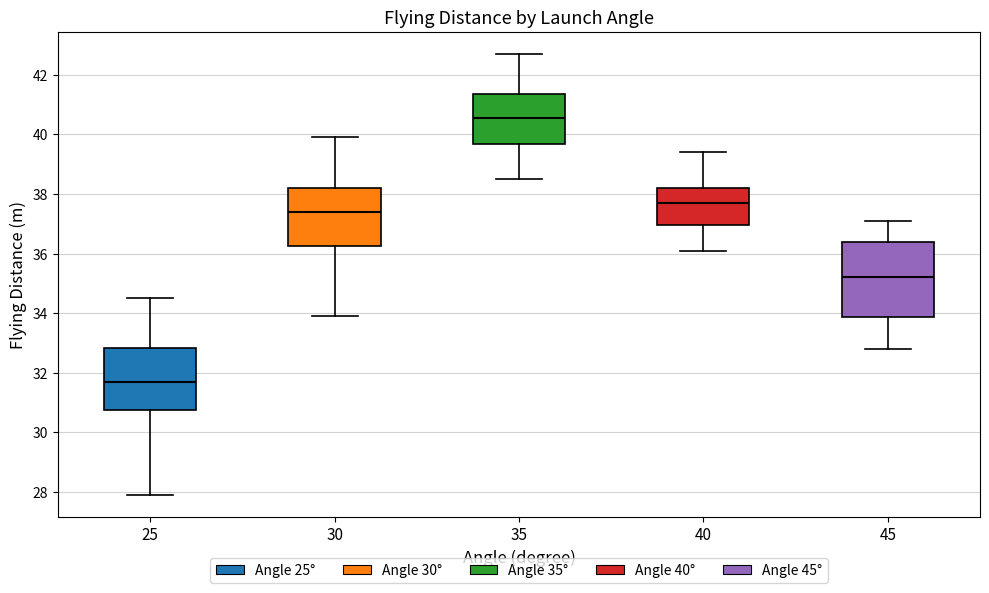

Where does the lower whisker of the box at x = 30 end on the y-axis? The values are not printed on the chart, so give them approximately, as read against the axis.

34.0